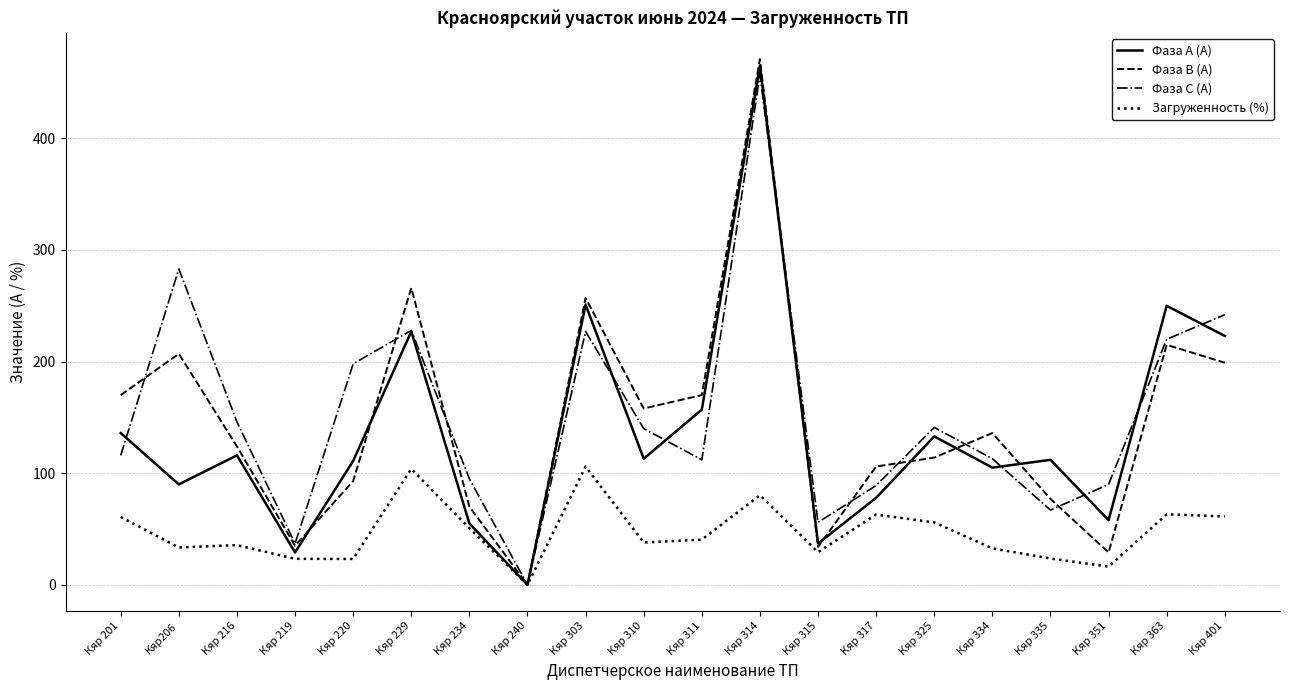

What are all the series names shown in the legend?

Фаза А (А), Фаза В (А), Фаза С (А), Загруженность (%)